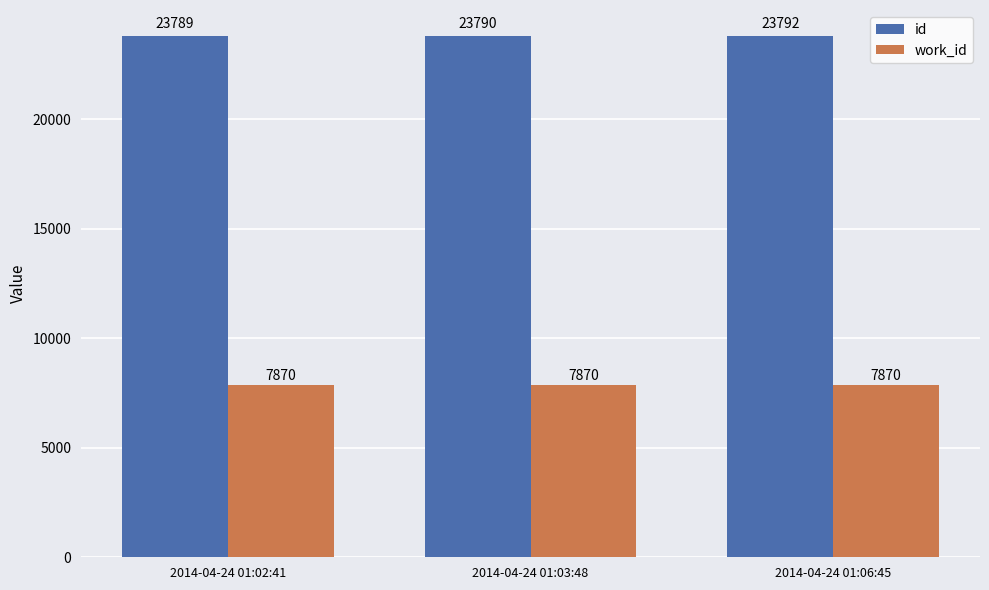

What is the label of the 1st bar from the left?

2014-04-24 01:02:41